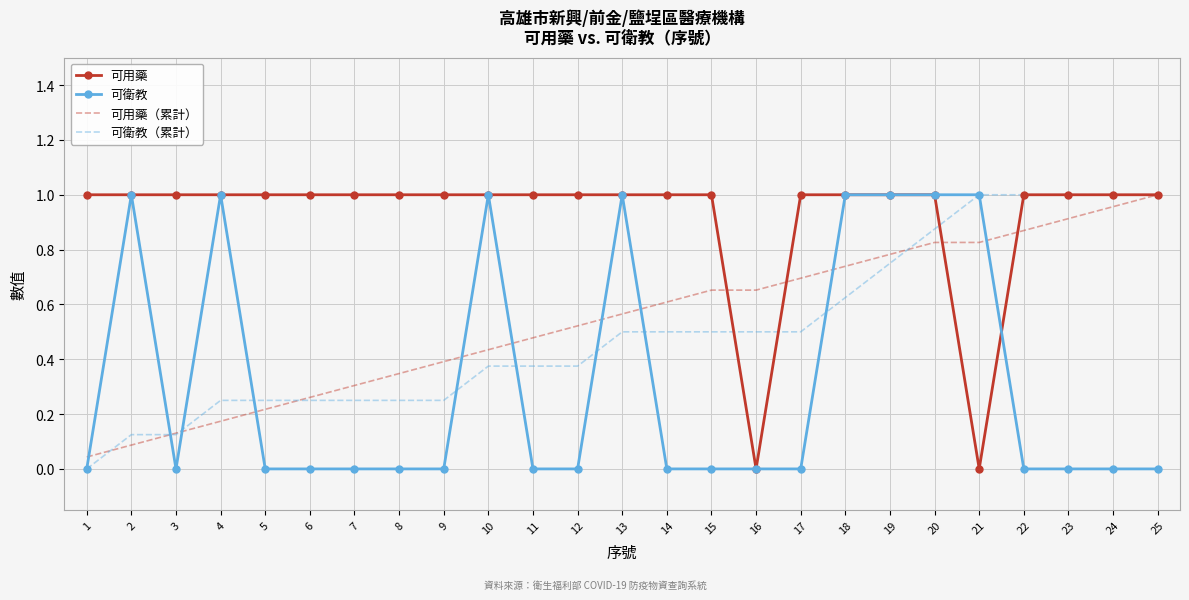

Is it true that 可用藥 equals 1.0 at 7?

True